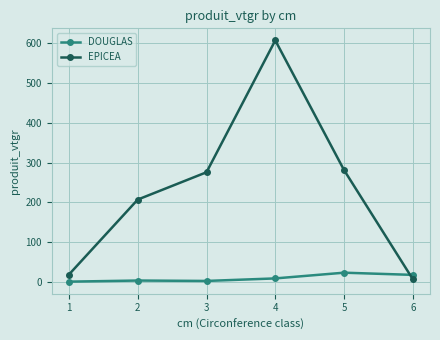

Where is EPICEA nearest to the value 306?

5